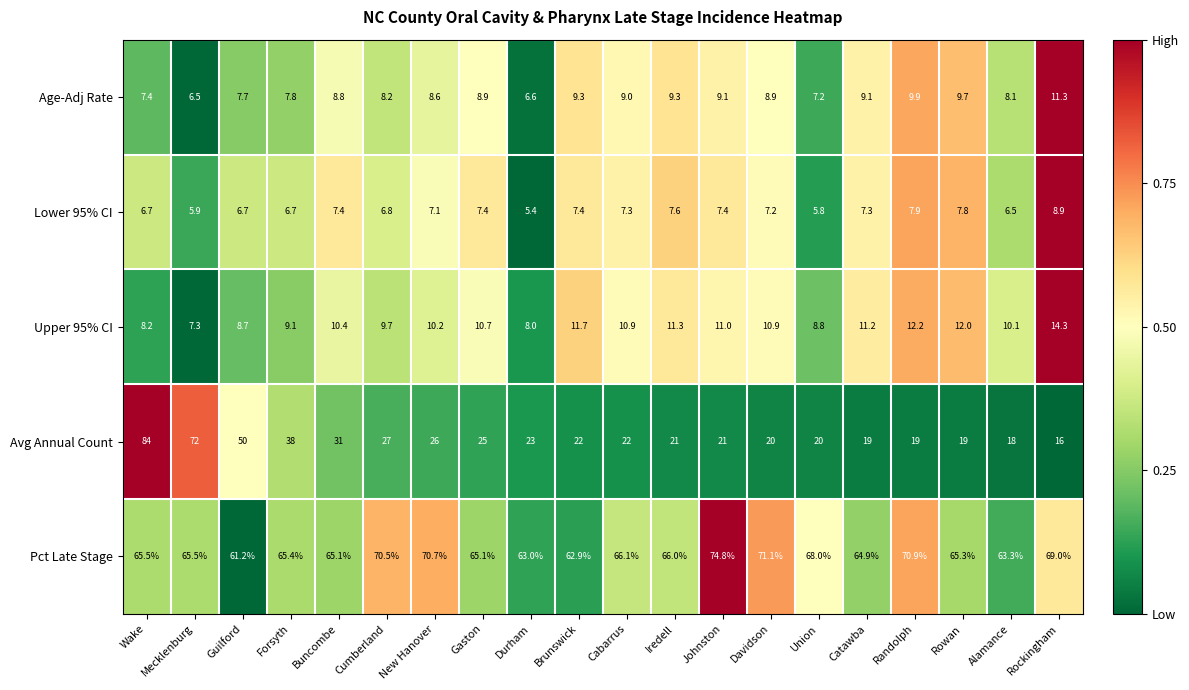

What is the sum of all Lower 95% CI values?

141.2